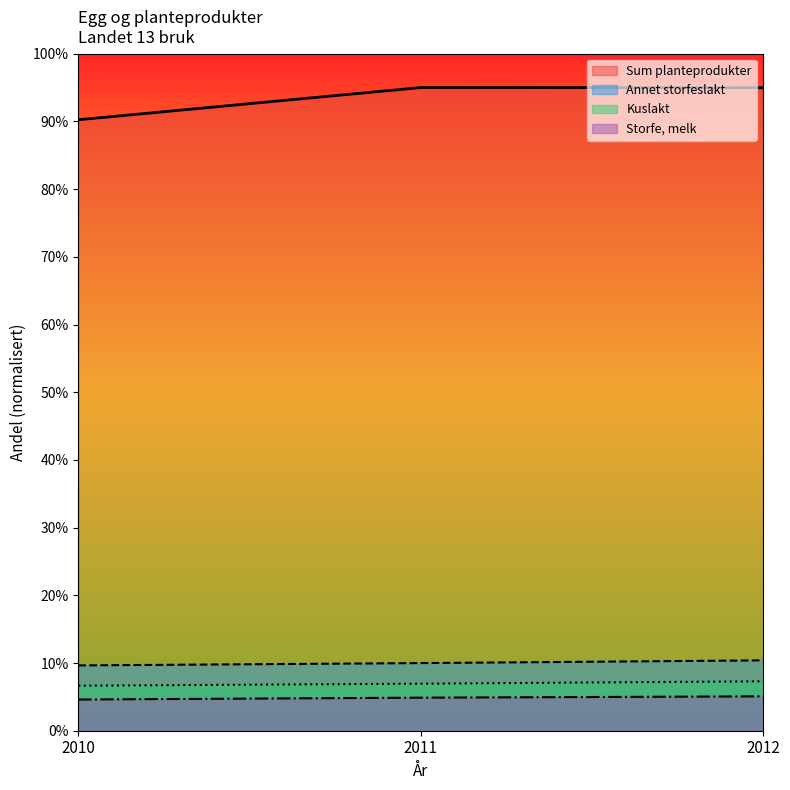

What is the difference between the maximum and minimum values in the Kuslakt series?

0.6